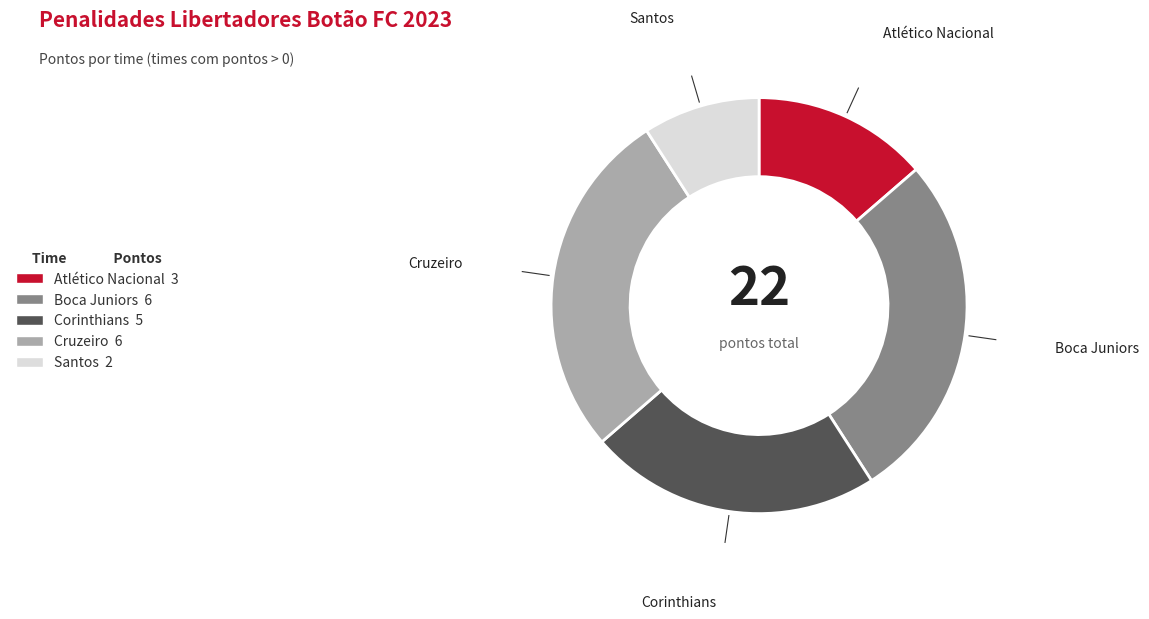

True or false: Santos accounts for 1% of the total.

False